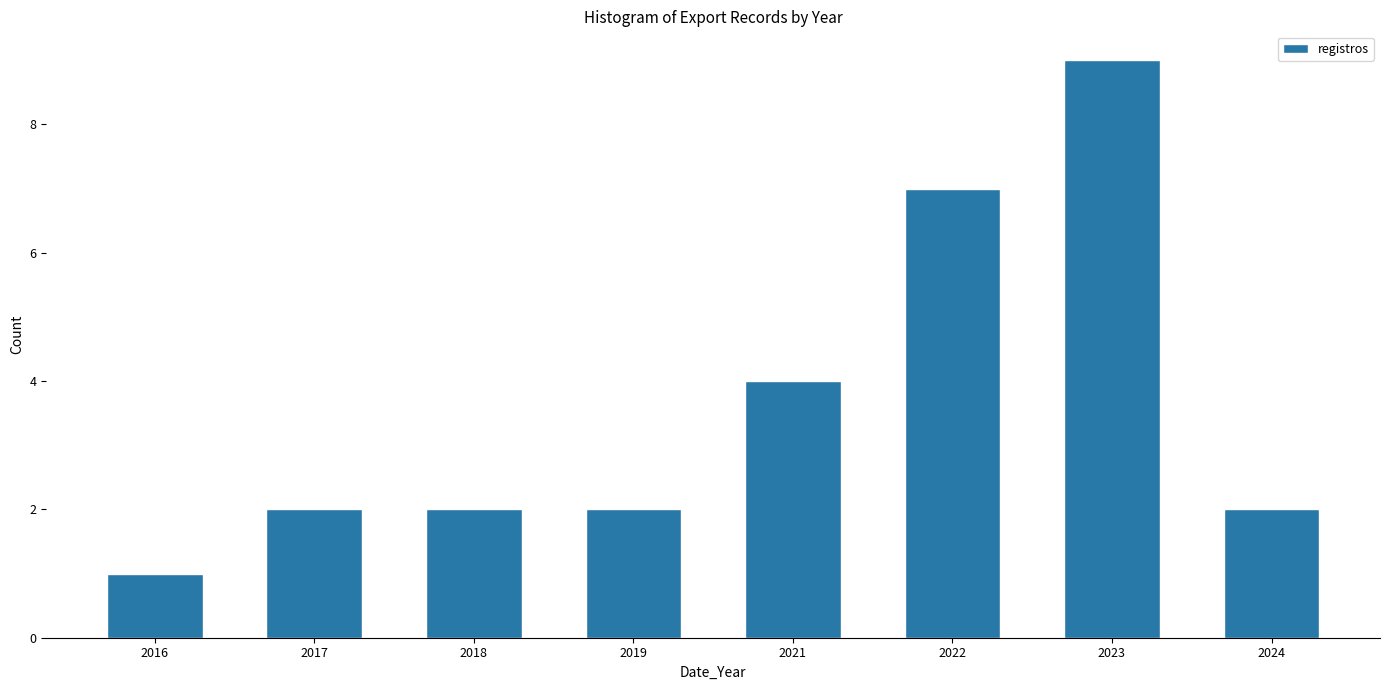

Reading right to left, transcribe all the data shown in this chart.

2024=2	2023=9	2022=7	2021=4	2019=2	2018=2	2017=2	2016=1